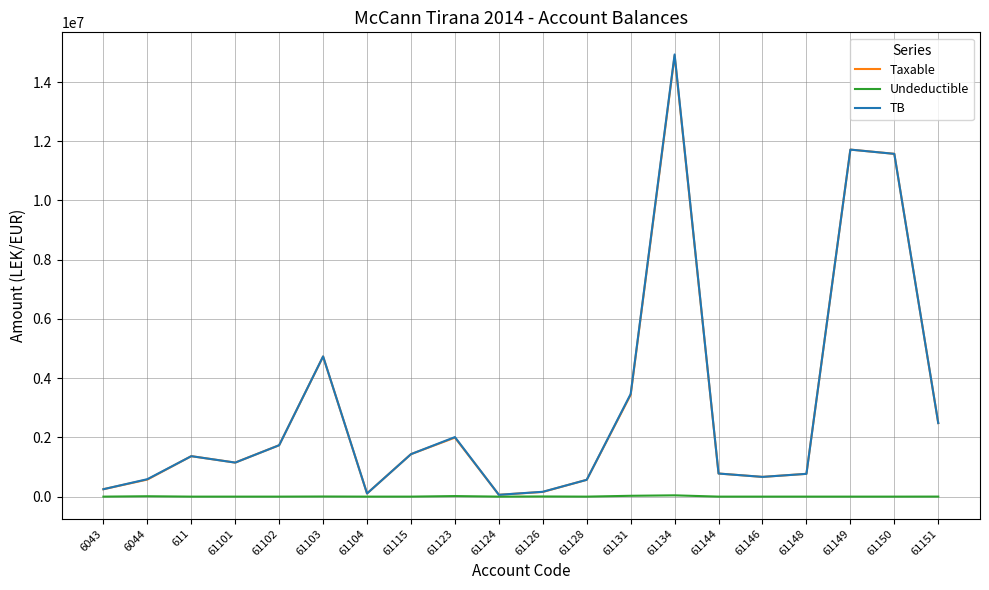

Does the chart have visible grid lines?

Yes